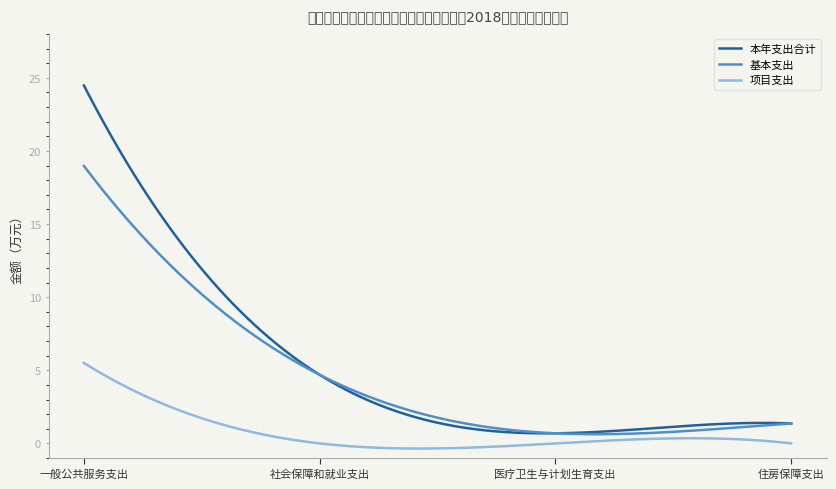

Which series has the largest range (max minus min)?

本年支出合计